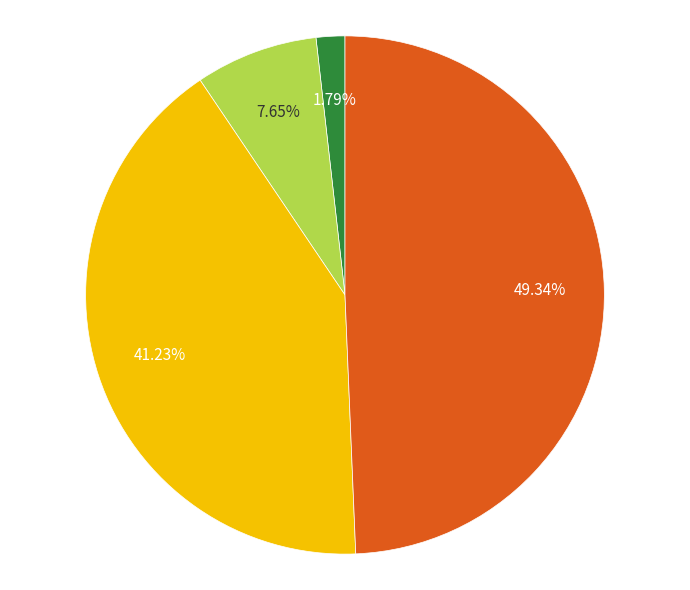

Is there any slice that represents more than half of the pie?

No